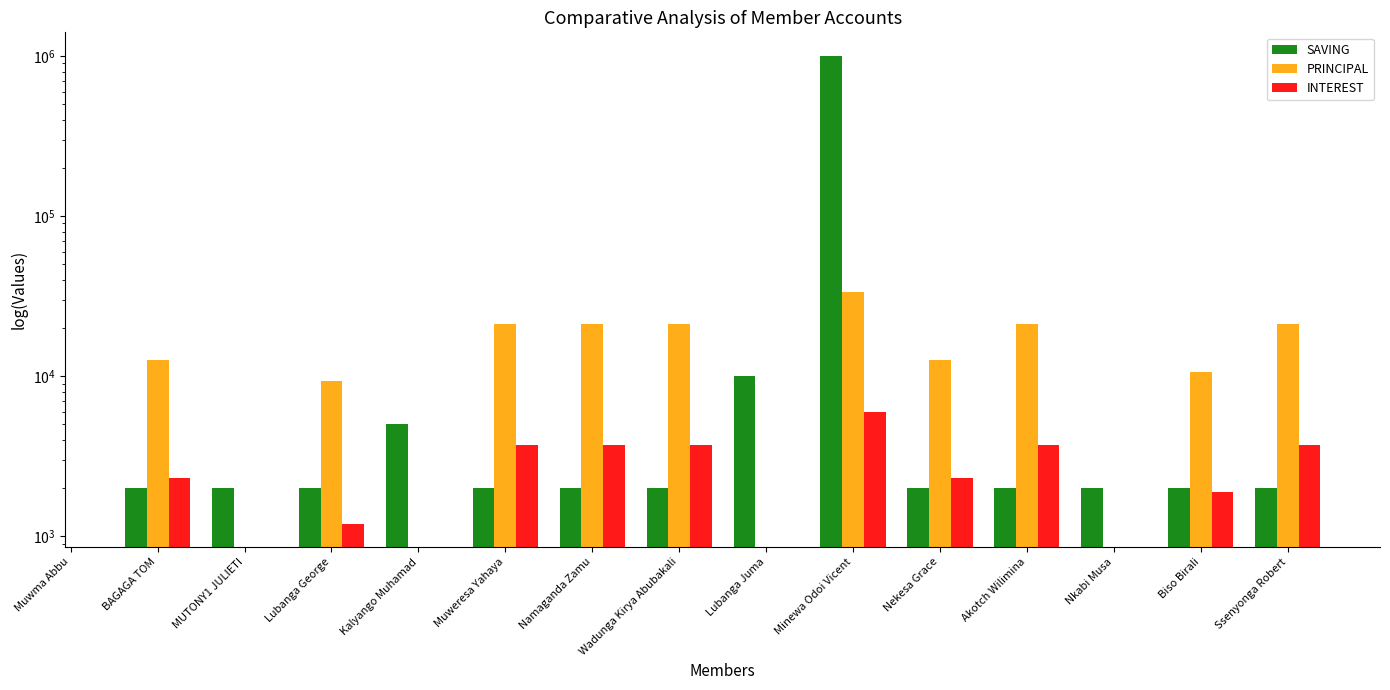

What is the difference between the SAVING values at Biso Birali and Lubanga Juma?

8000.0